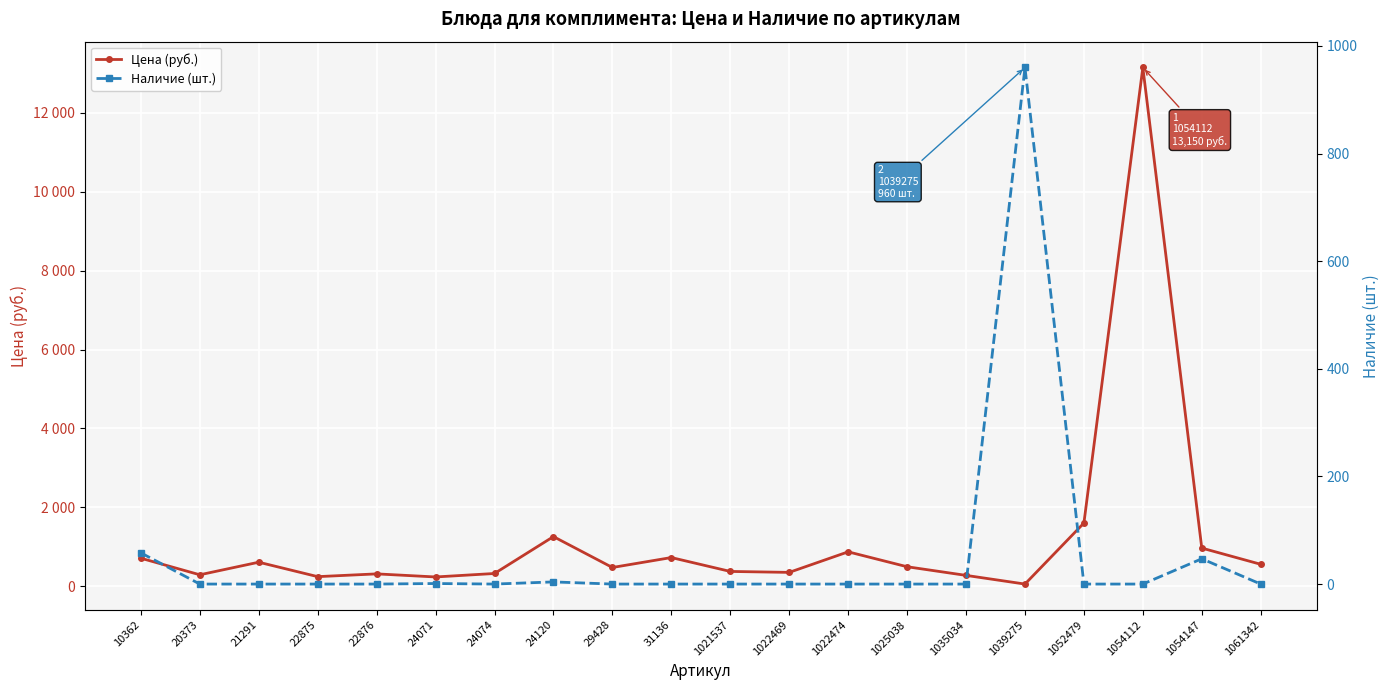

Where is Наличие (шт.) nearest to the value 480?

10362